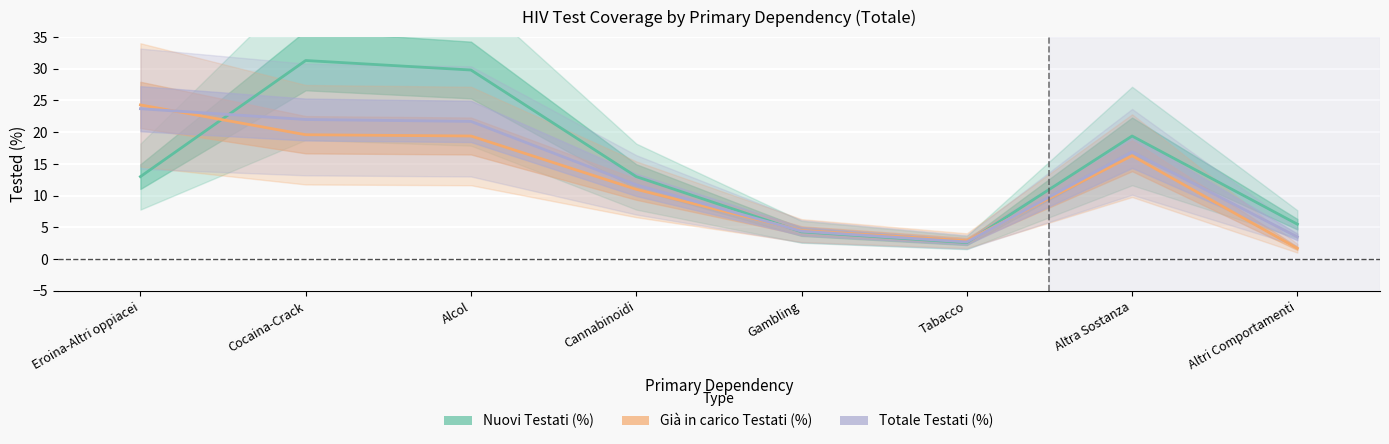

Where is the first local maximum for Totale Testati (%)?

Altra Sostanza